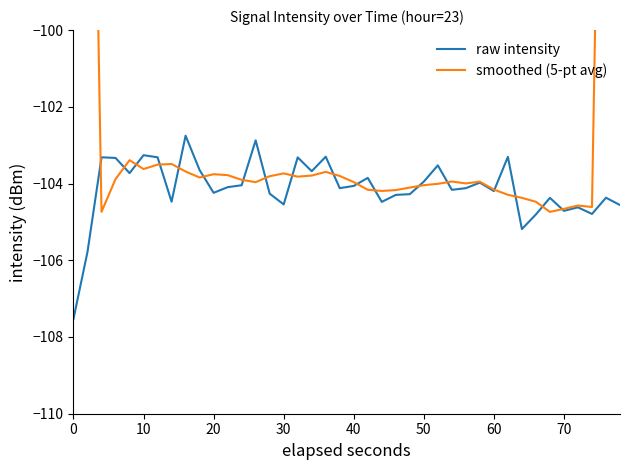

In raw intensity, how many points are higher than both neighbors (excluding endpoints)?

13